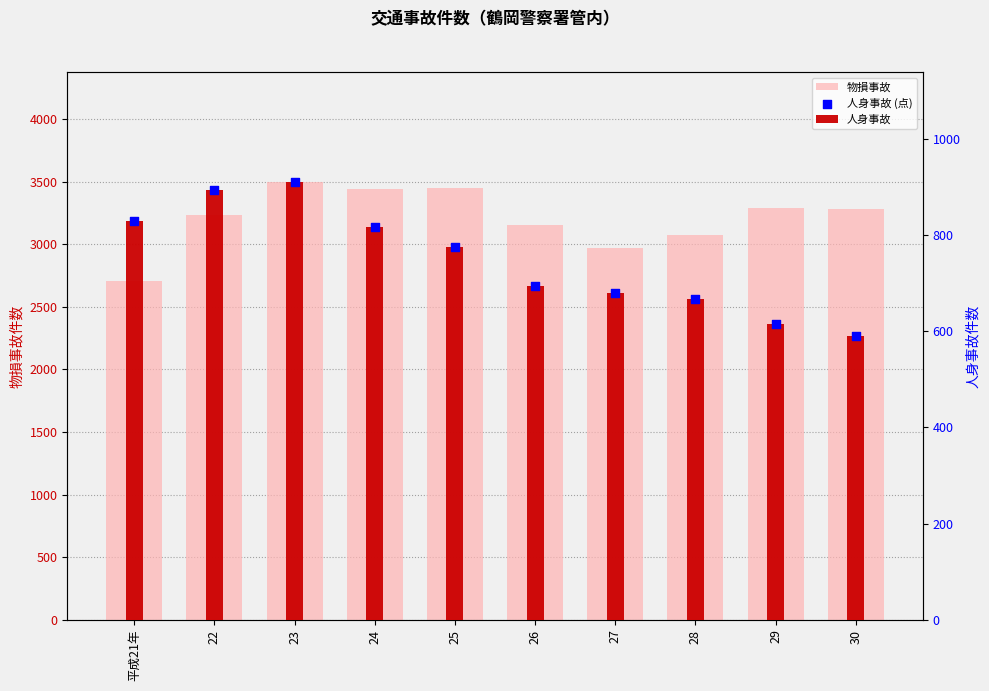

Which series has the largest Y range (max minus min)?

物損事故